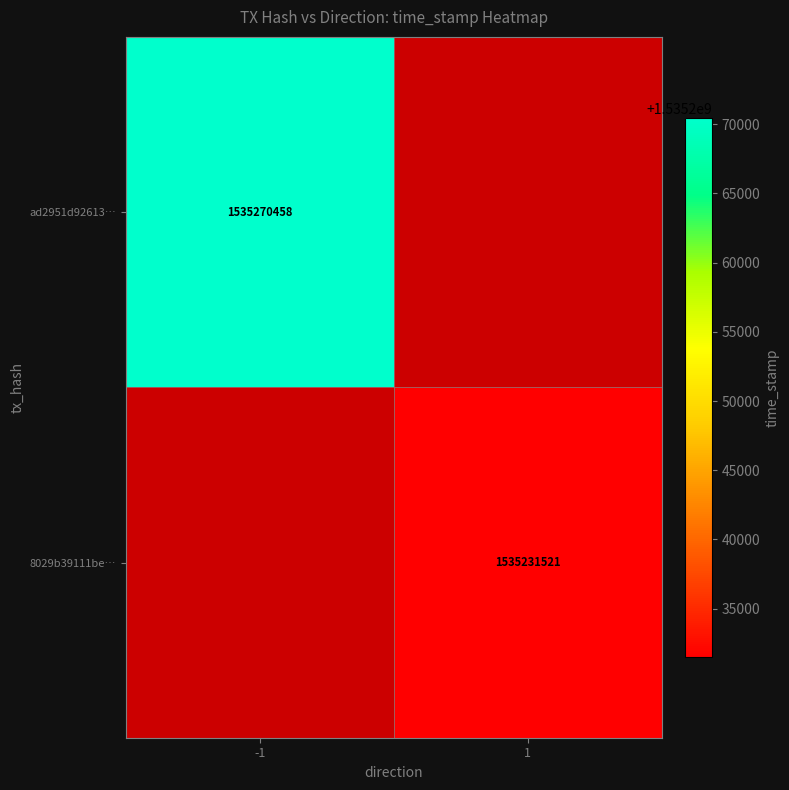

Is it true that ad2951d92613… equals 1535270458 at -1?

True